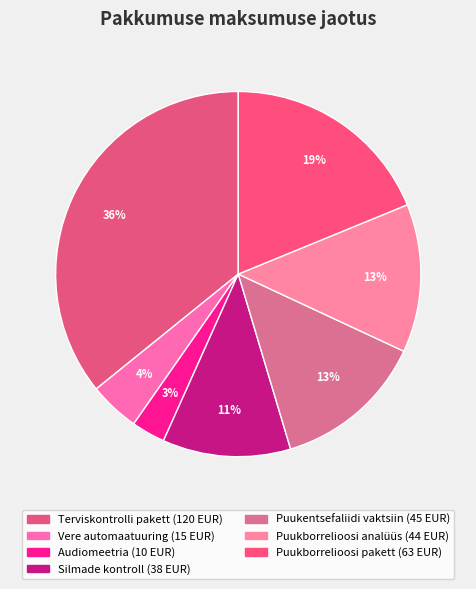

Count the number of slices in the pie.

7